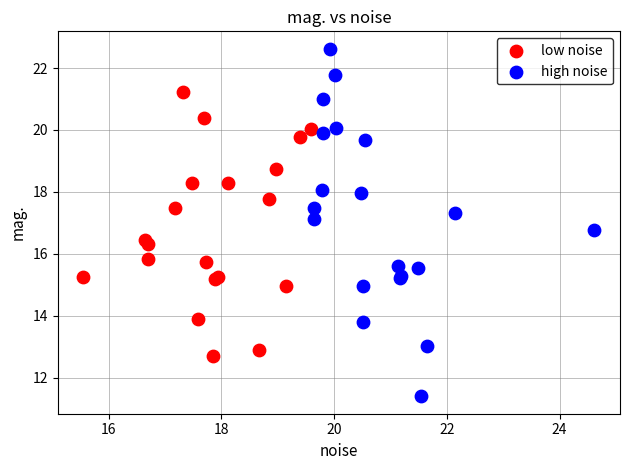

Which series has the widest spread of Y values?

high noise